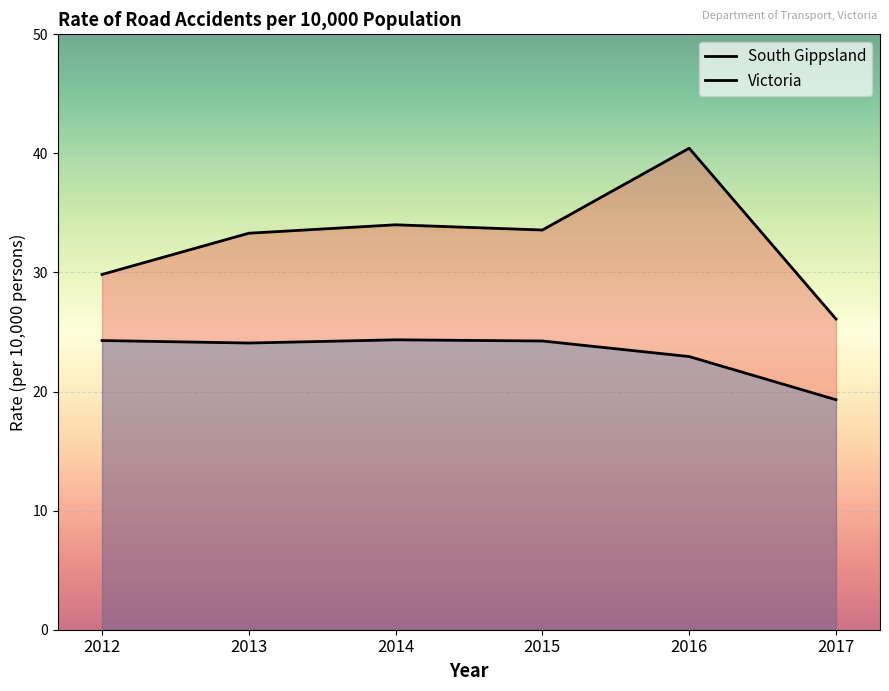

What is the minimum value for Victoria?

19.3